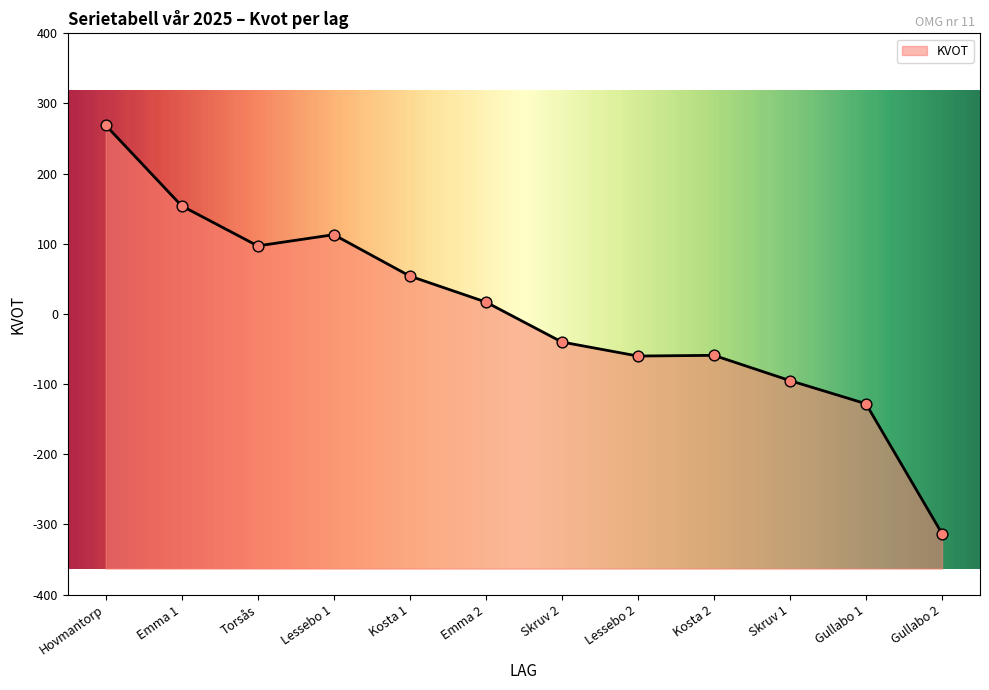

What is the change in value from Torsås to Kosta 1?

-43